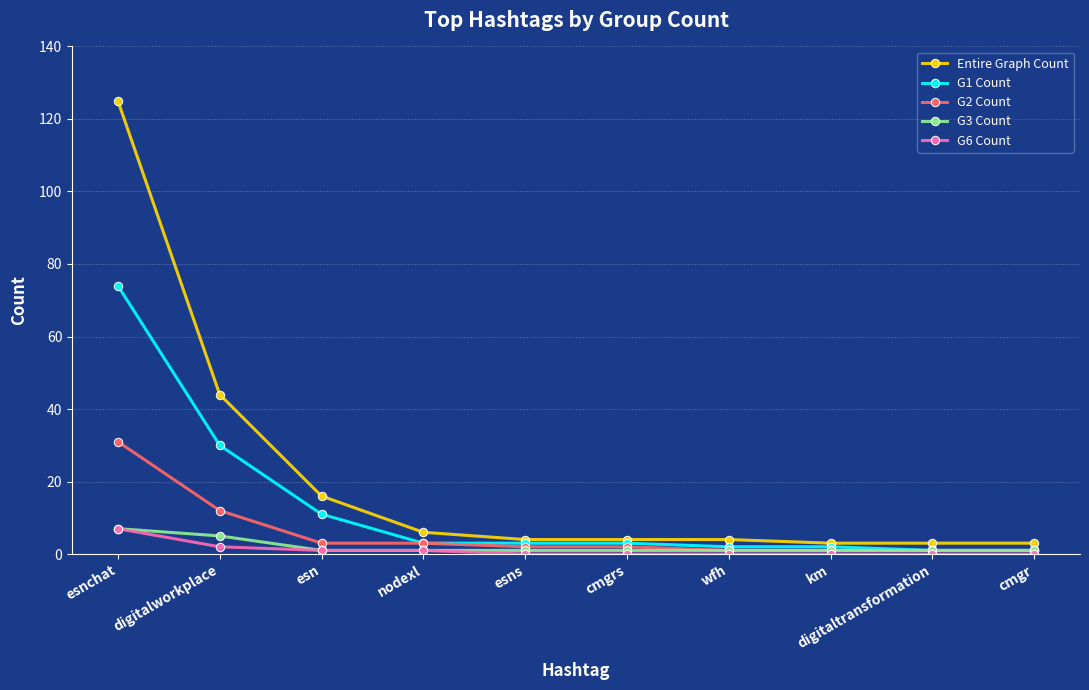

What is the total value across all series at esn?

32